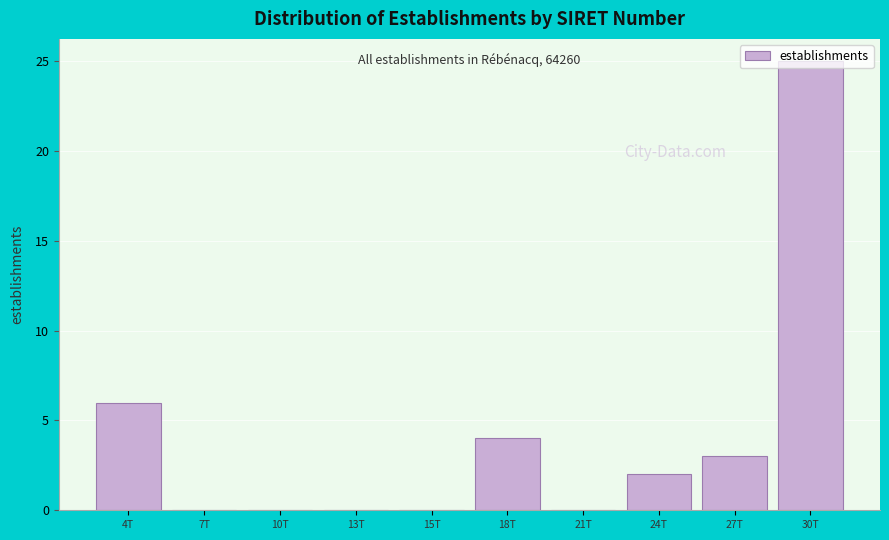

What is the greatest value displayed?

25